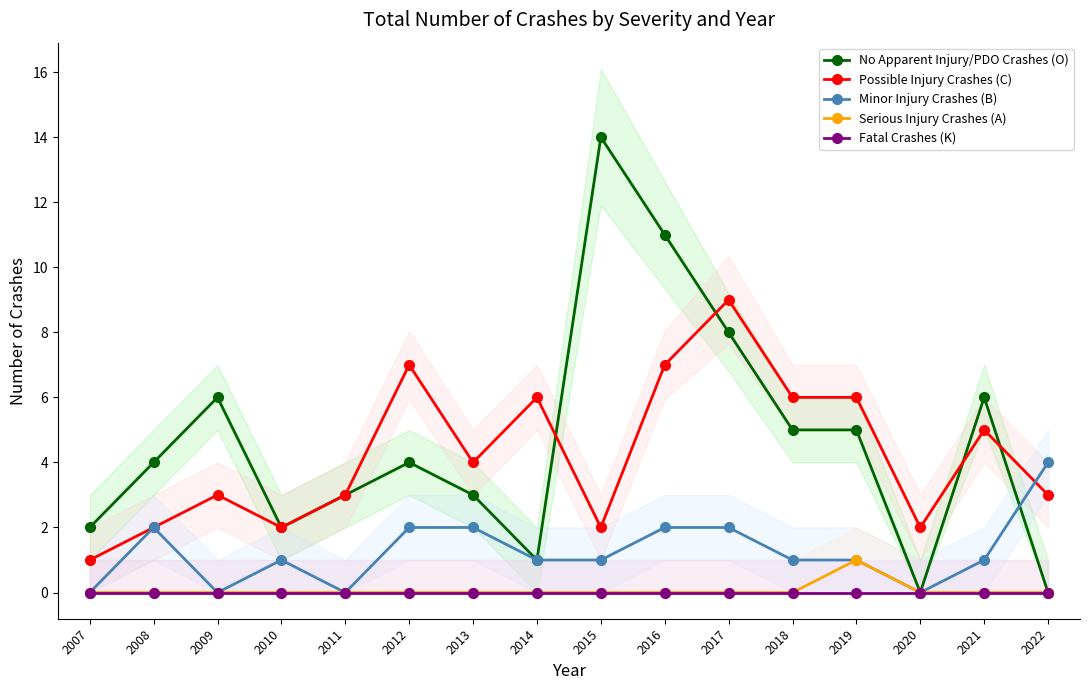

How many lines are shown in the chart?

5